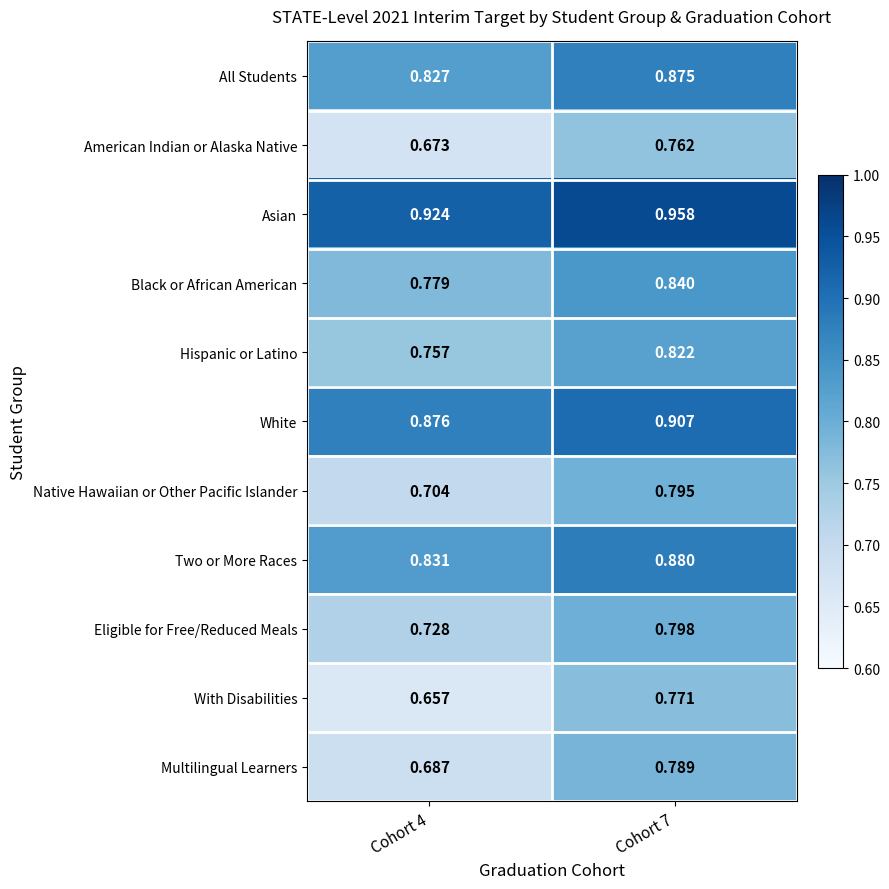

Which series has the largest range (max minus min)?

With Disabilities